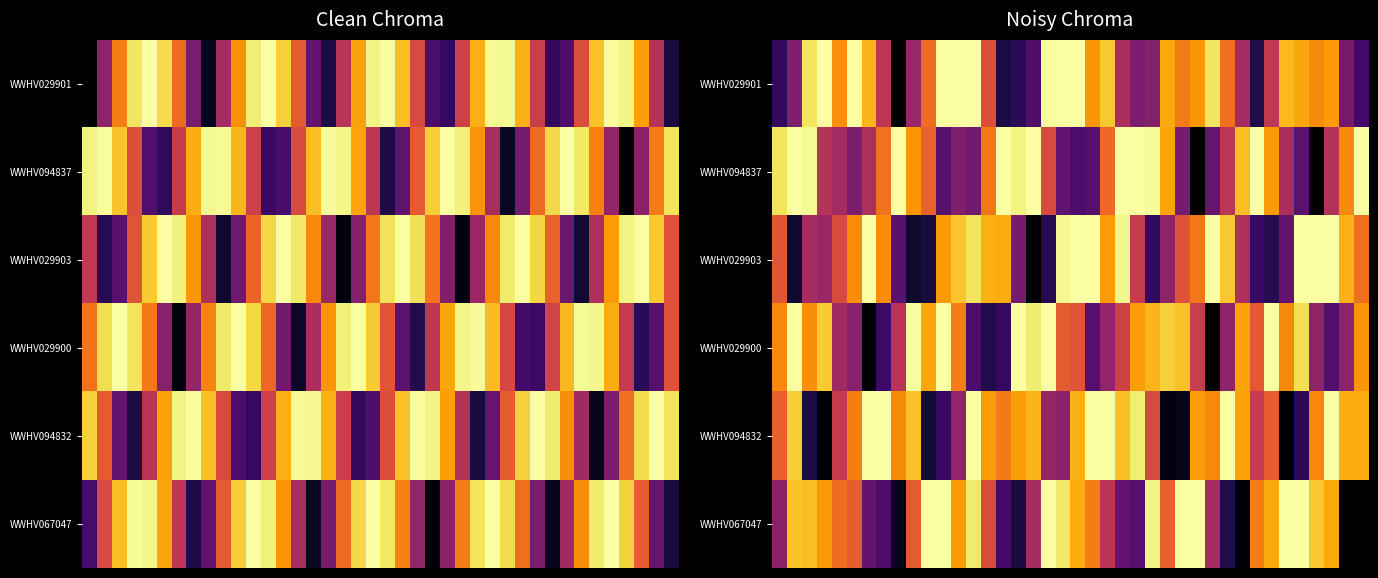

Count the number of categories in the chart.

40